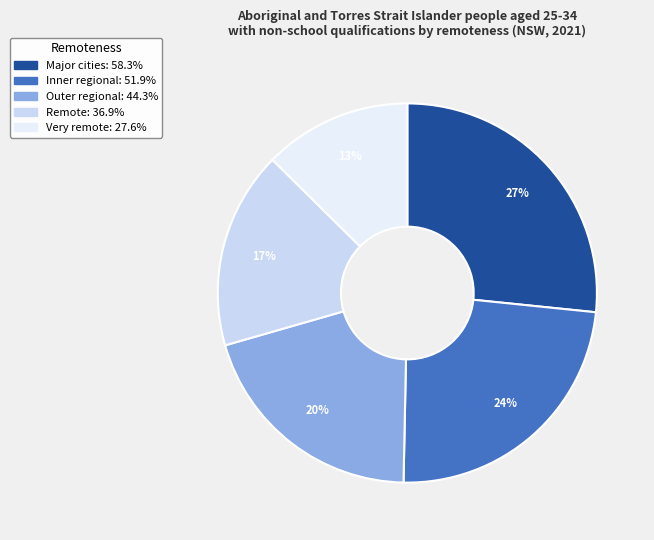

Does any single category account for the majority?

No